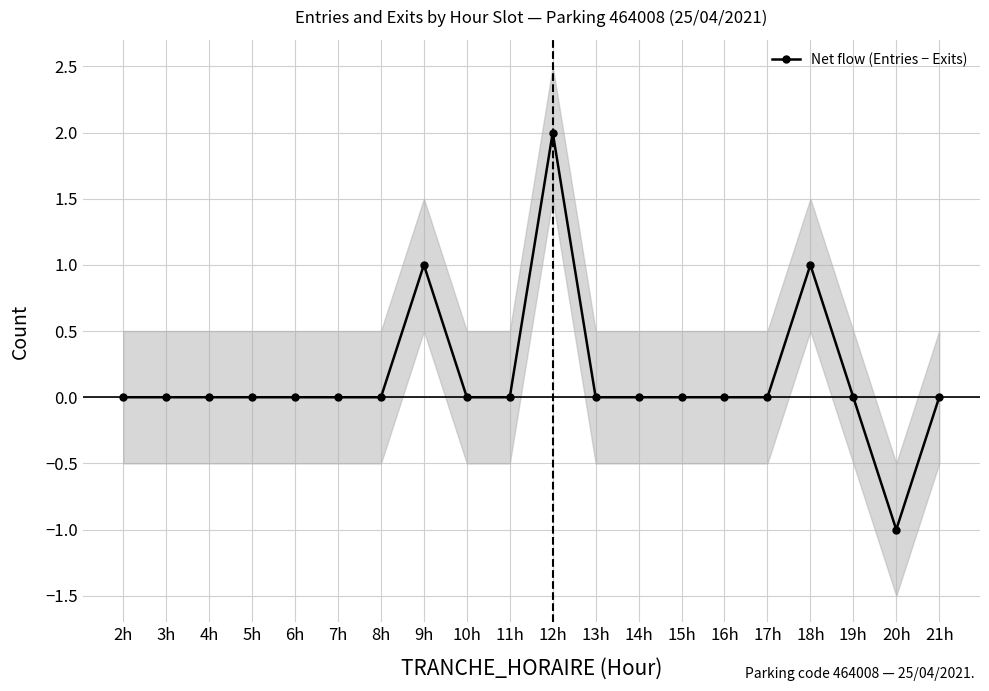

At which category does the chart reach its peak across all series?

12h